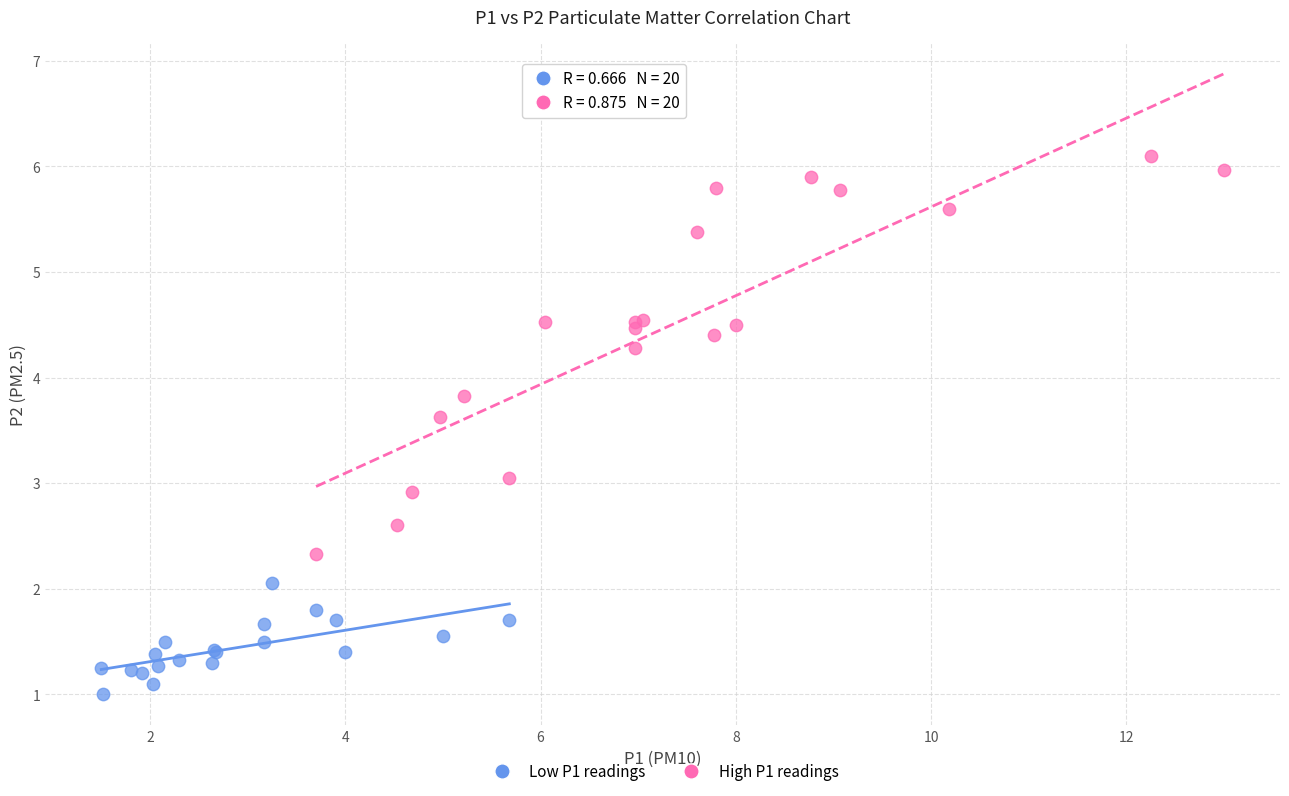

Which series contains the highest Y value?

High P1 readings